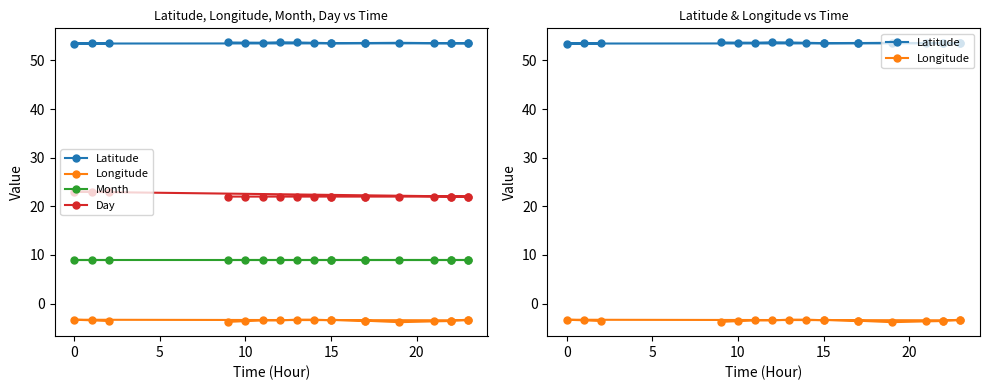

What is the average value of the Month series?

9.0